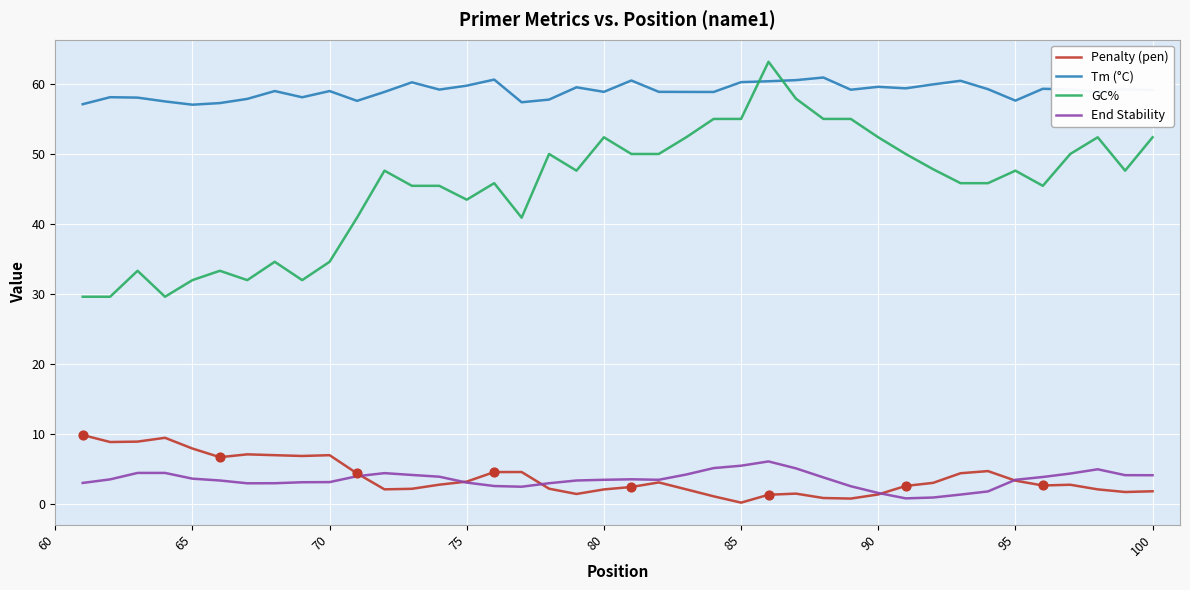

Which series has the largest total across all categories?

Tm (°C)